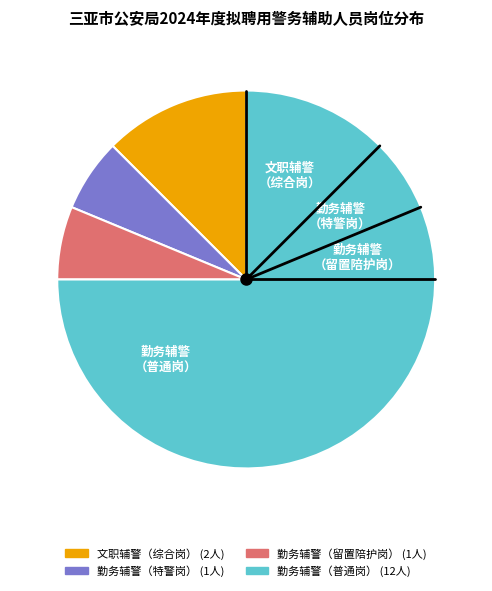

What is the ratio of the value at 文职辅警（综合岗） to the value at 勤务辅警（普通岗）?

0.2